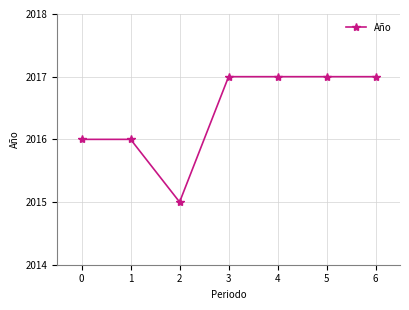

Where is the first local minimum?

2